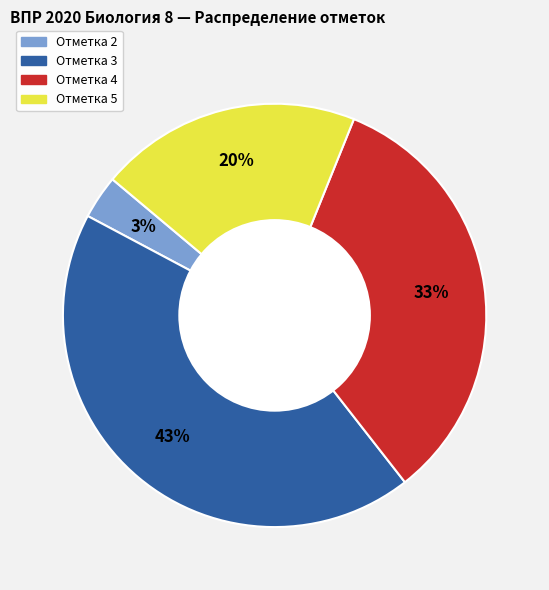

How many segments does this pie chart have?

4